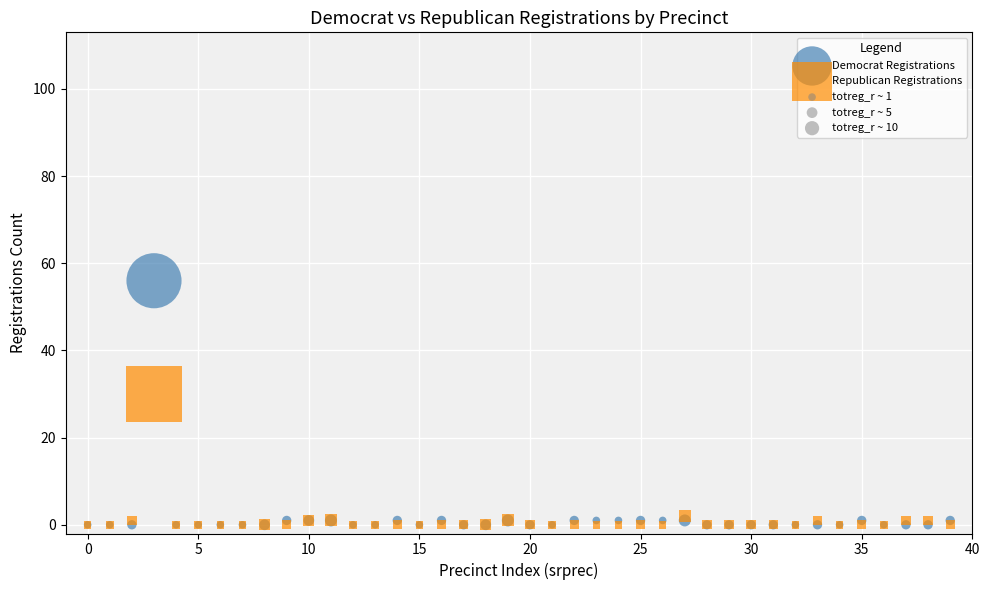

Which series has the widest spread of Y values?

Democrat Registrations